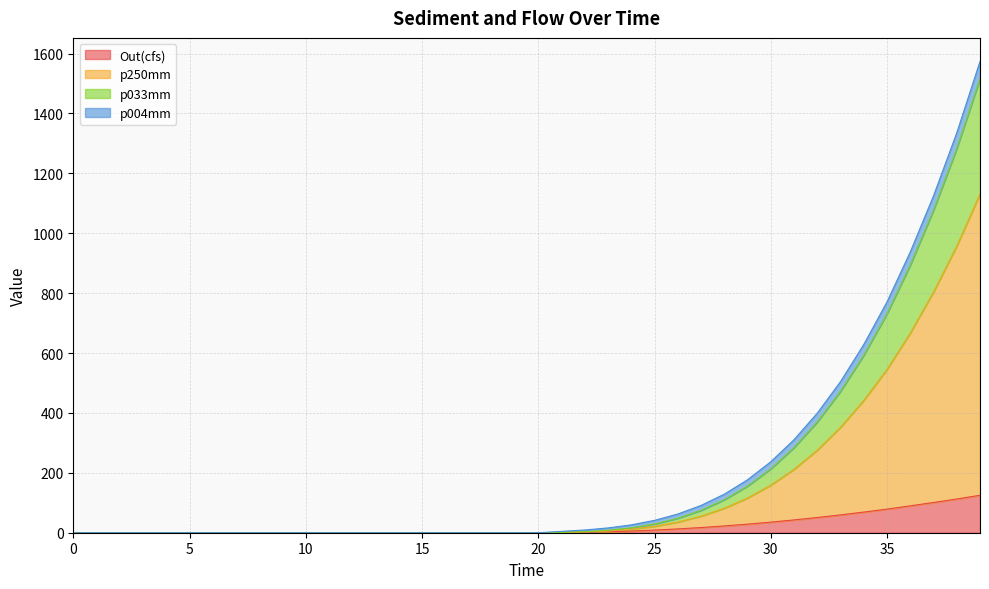

What are all the series names shown in the legend?

Out(cfs), p250mm, p033mm, p004mm